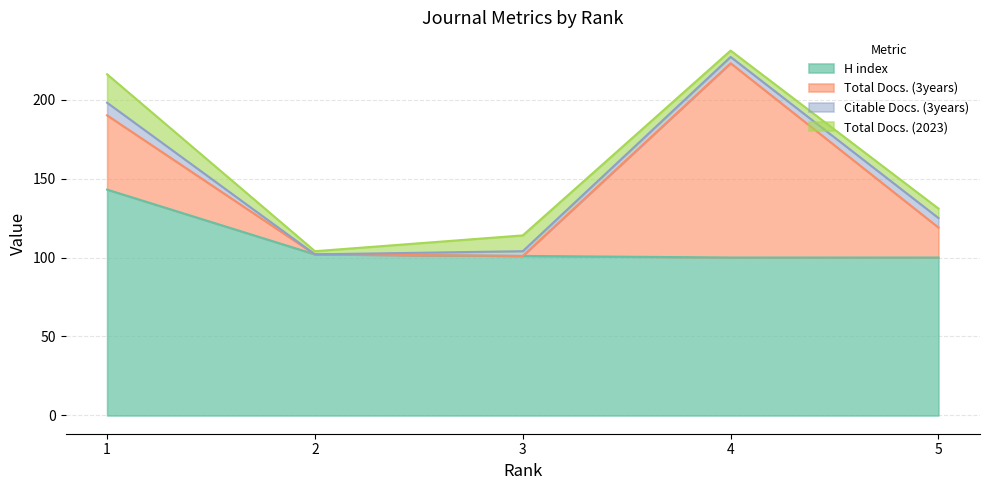

At which category is the sum across all series the highest?

4